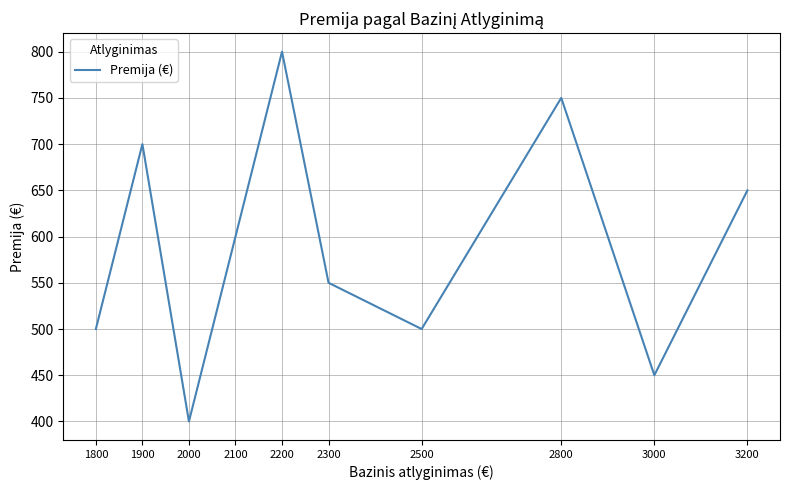

Reading right to left, transcribe all the data shown in this chart.

650	450	750	500	550	800	600	400	700	500